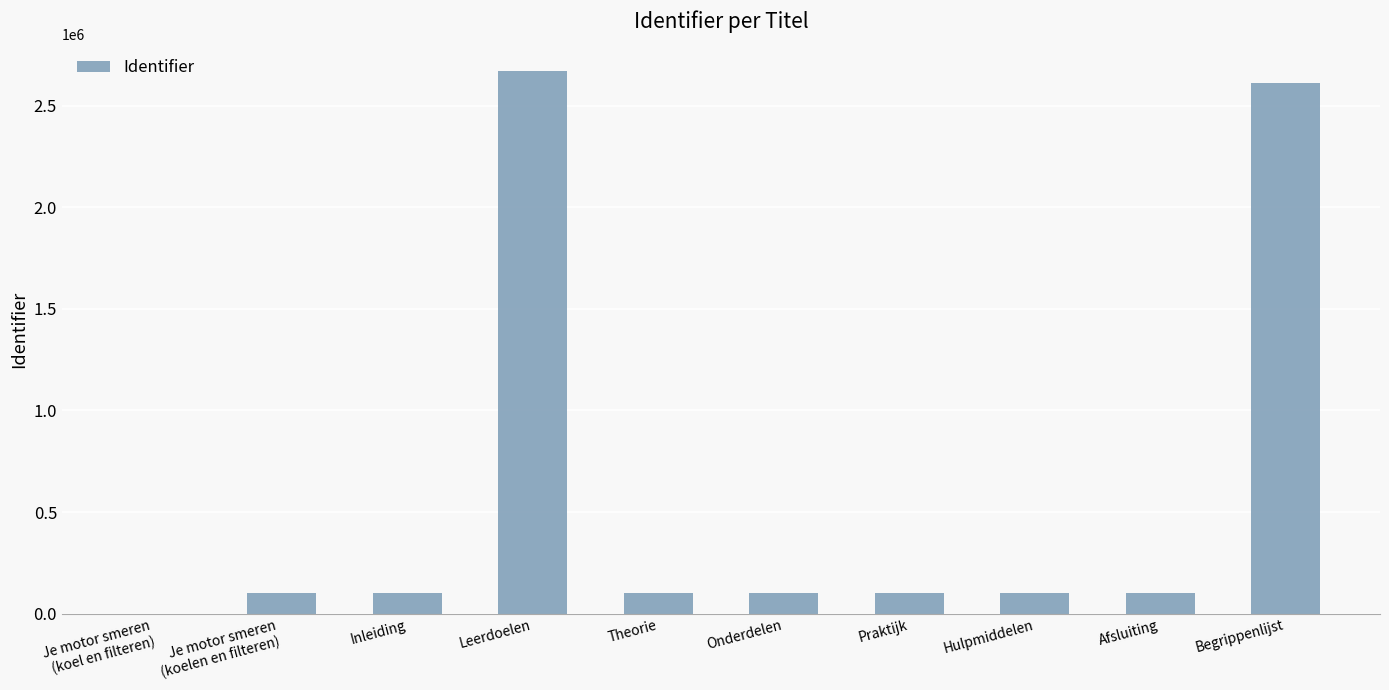

What is the change in value from Leerdoelen to Theorie?

-2565966